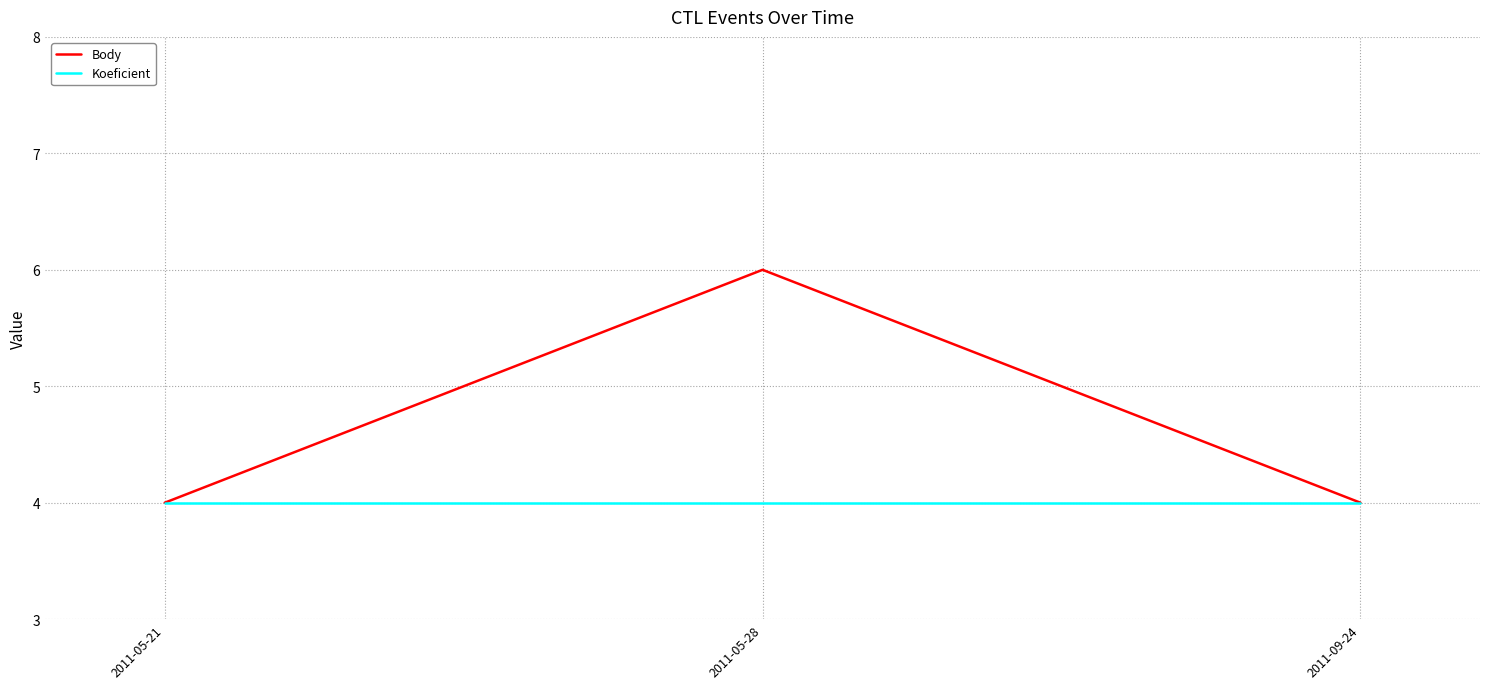

What is the smallest value displayed?

4